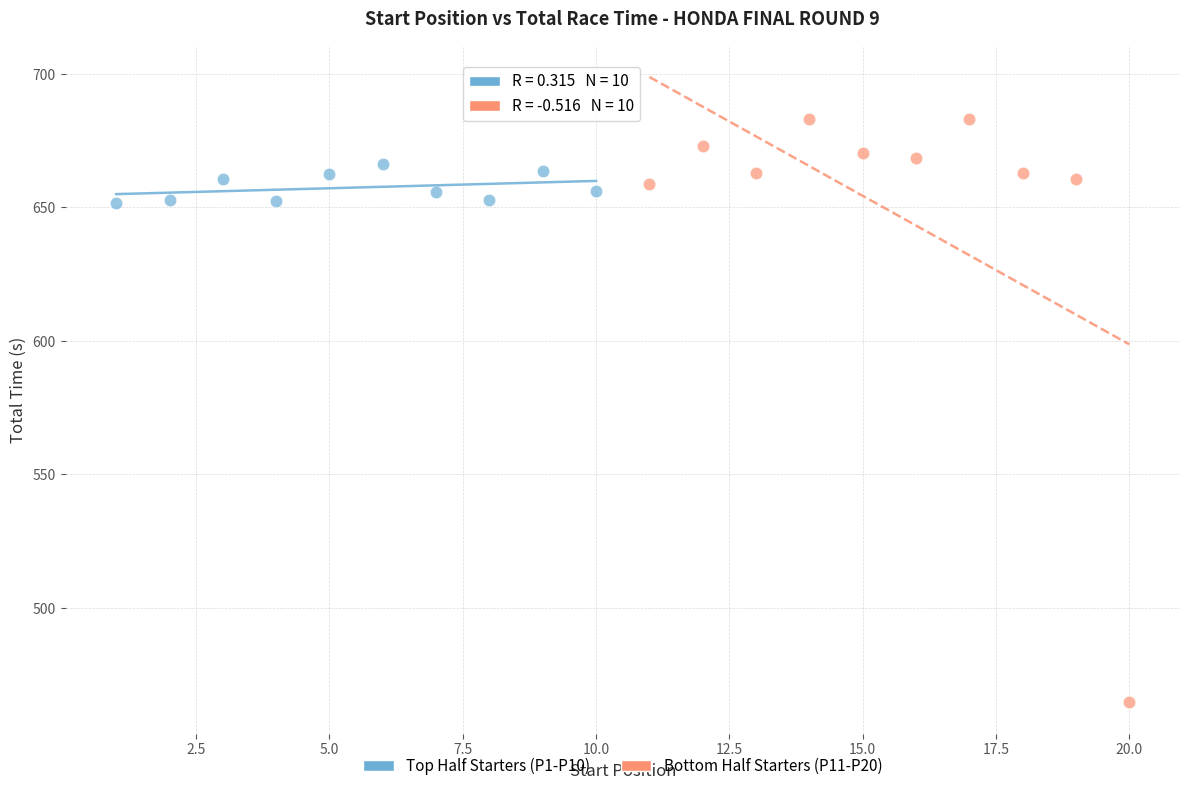

Which series has the largest Y range (max minus min)?

Bottom Half Starters (P11-P20)